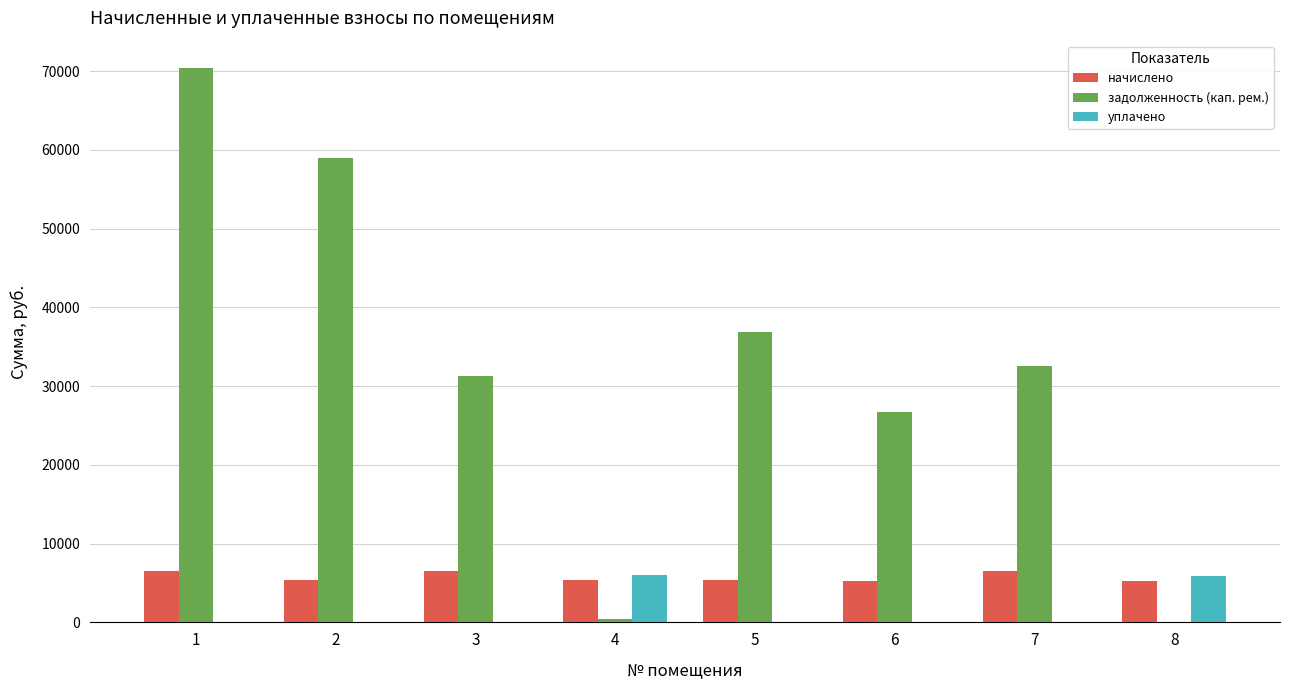

What is the sum of all начислено values?

46264.4